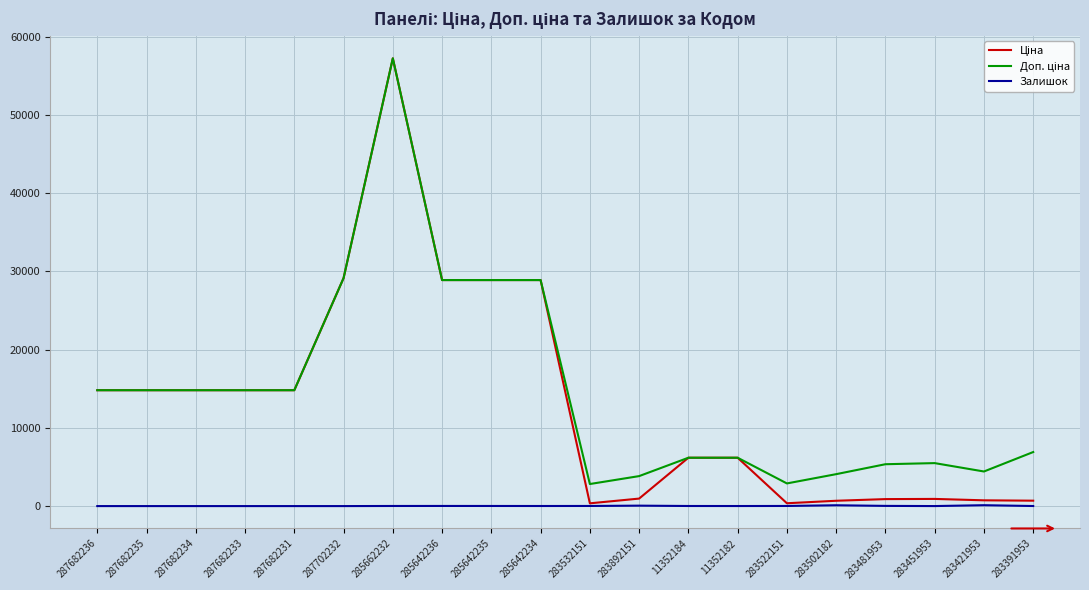

What is the spread (max minus min) of values at 287682235?

14817.6